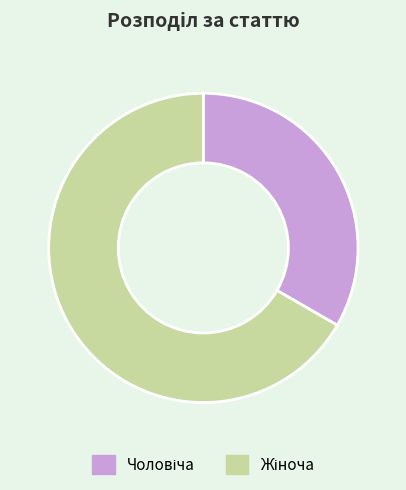

Is there any slice that represents more than half of the pie?

Yes